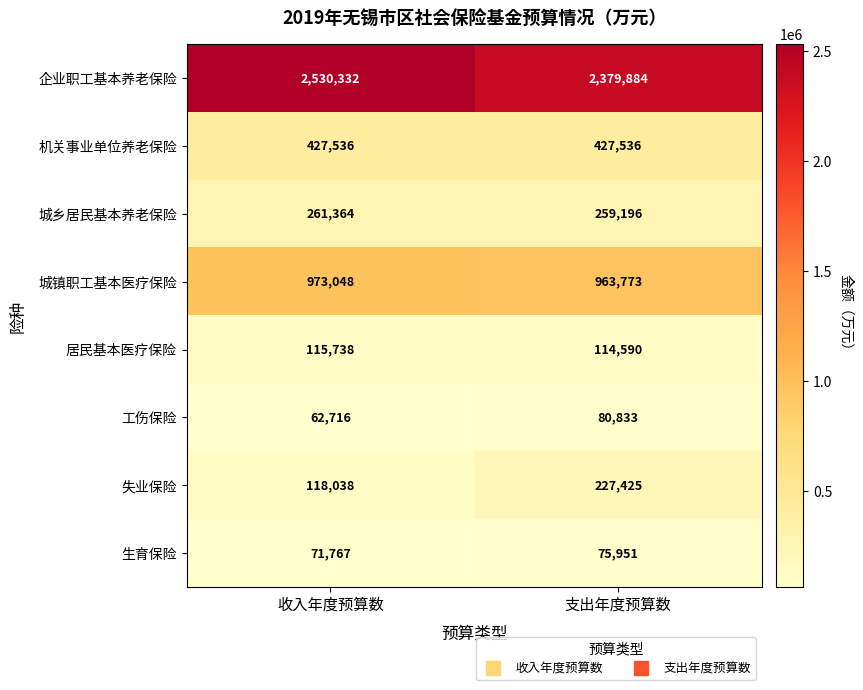

What is the spread (max minus min) of values at 支出年度预算数?

2303933